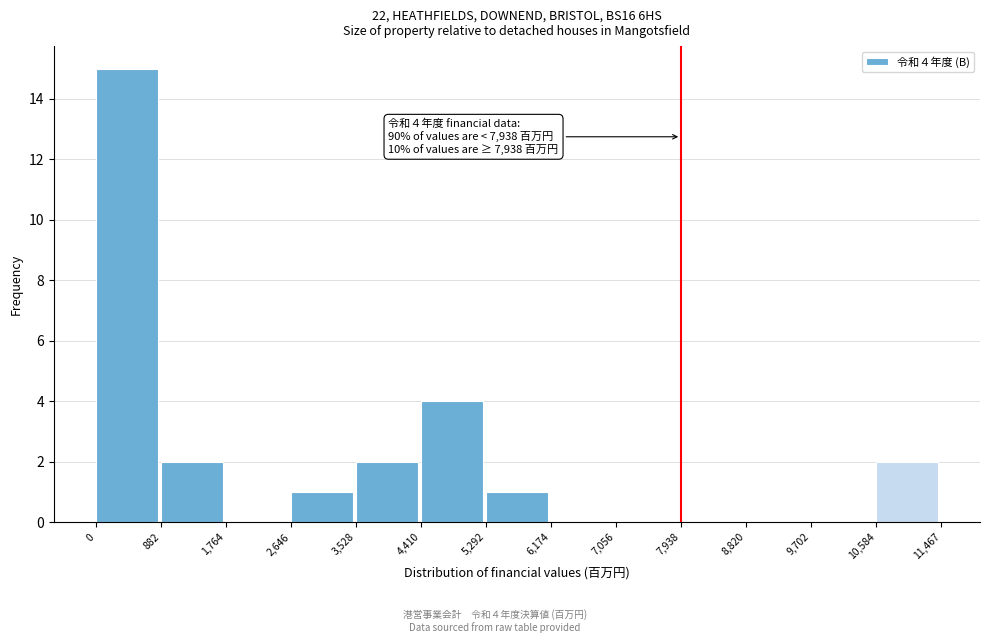

Over which range of the x-axis is the bar tallest?

0 to 882